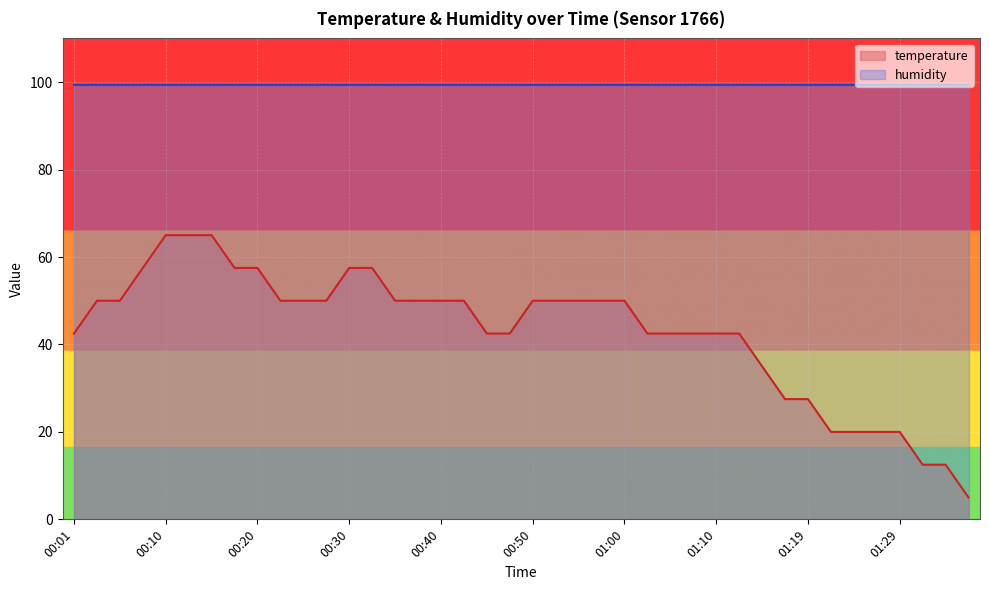

What is the label of the 36th point from the left?

01:27